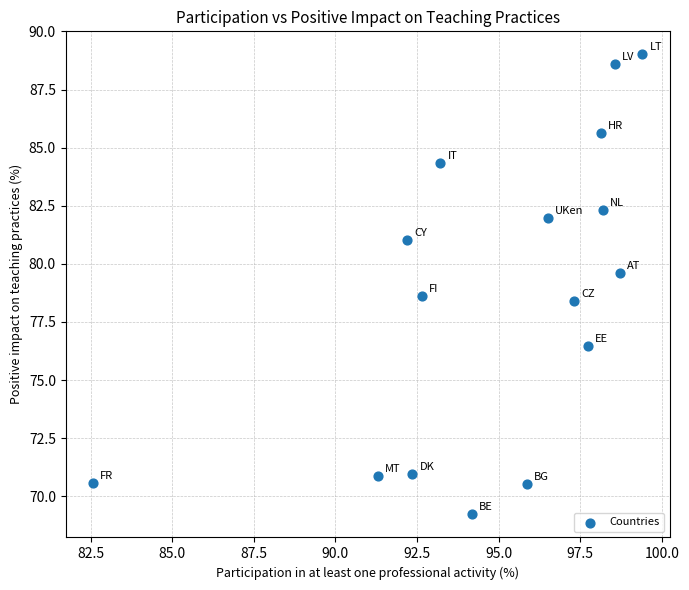

What is the range of X values (max minus min)?

16.8